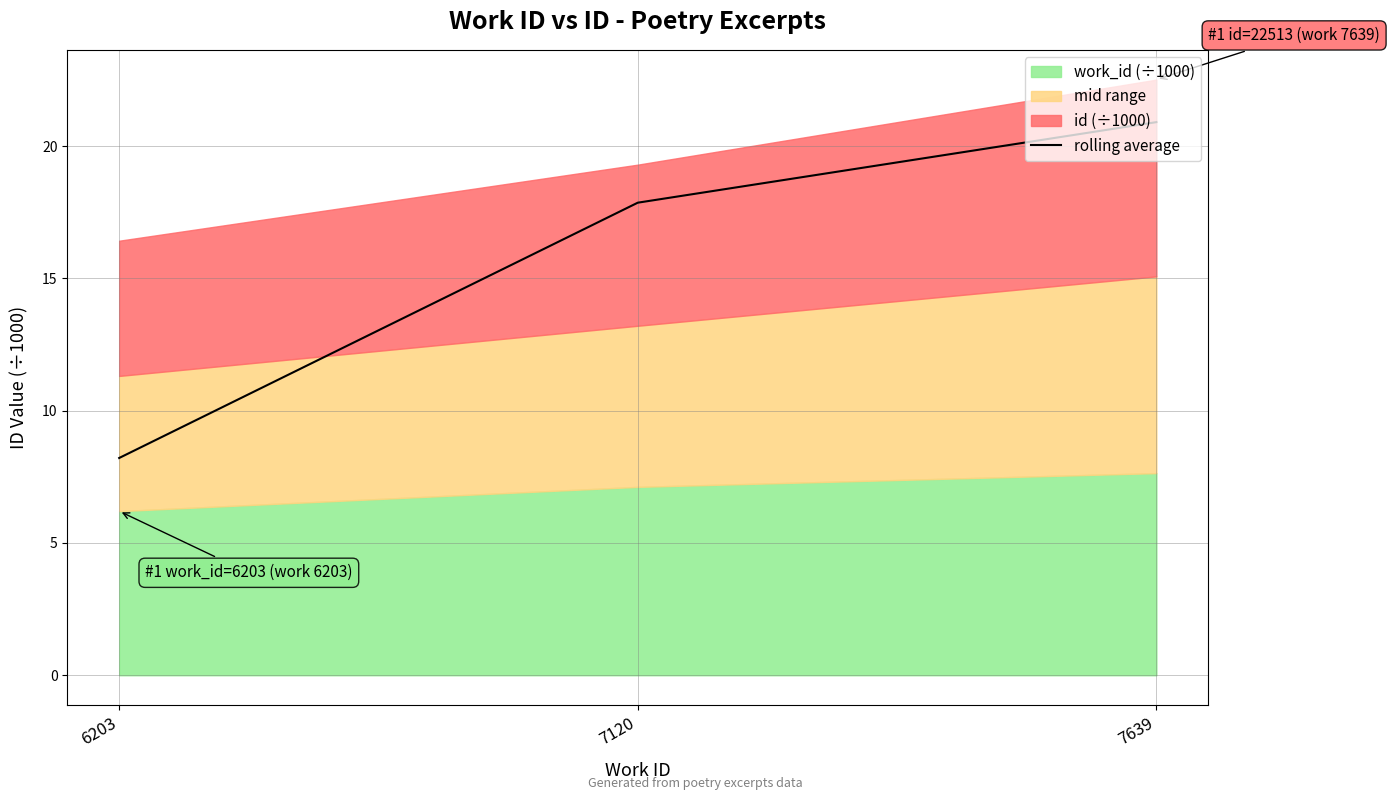

List the labels in order of value, largest first.

7639, 7120, 6203